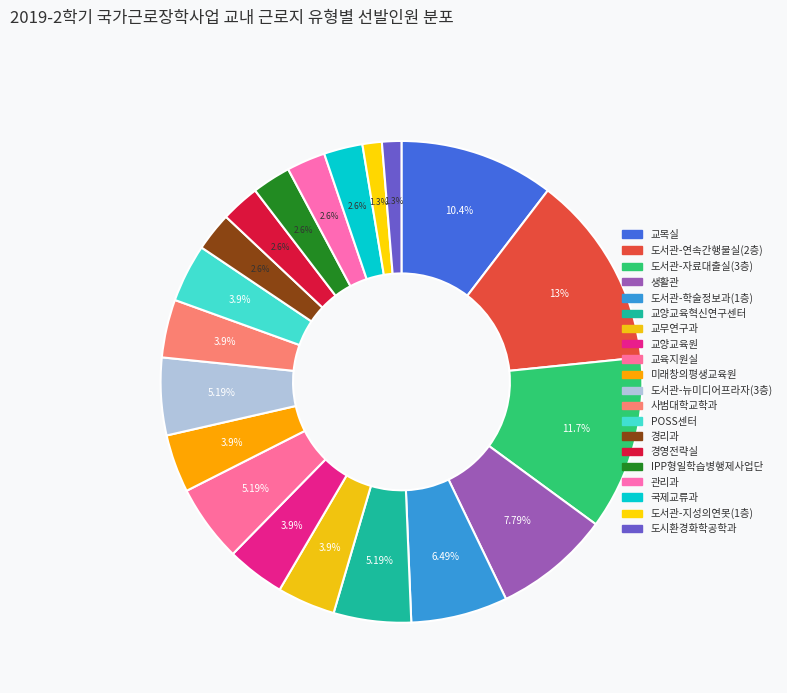

Which category has the biggest portion of the pie?

도서관-연속간행물실(2층)